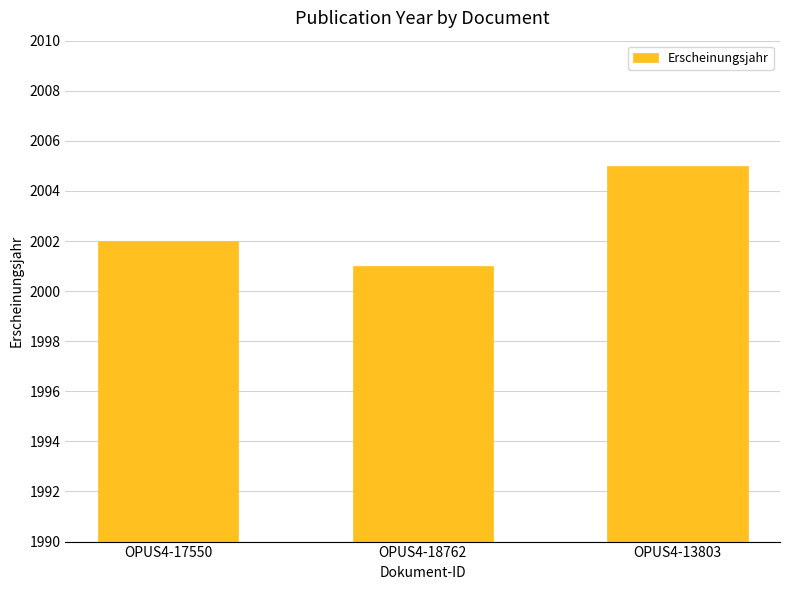

What is the sum of the values at OPUS4-13803 and OPUS4-18762?

4006